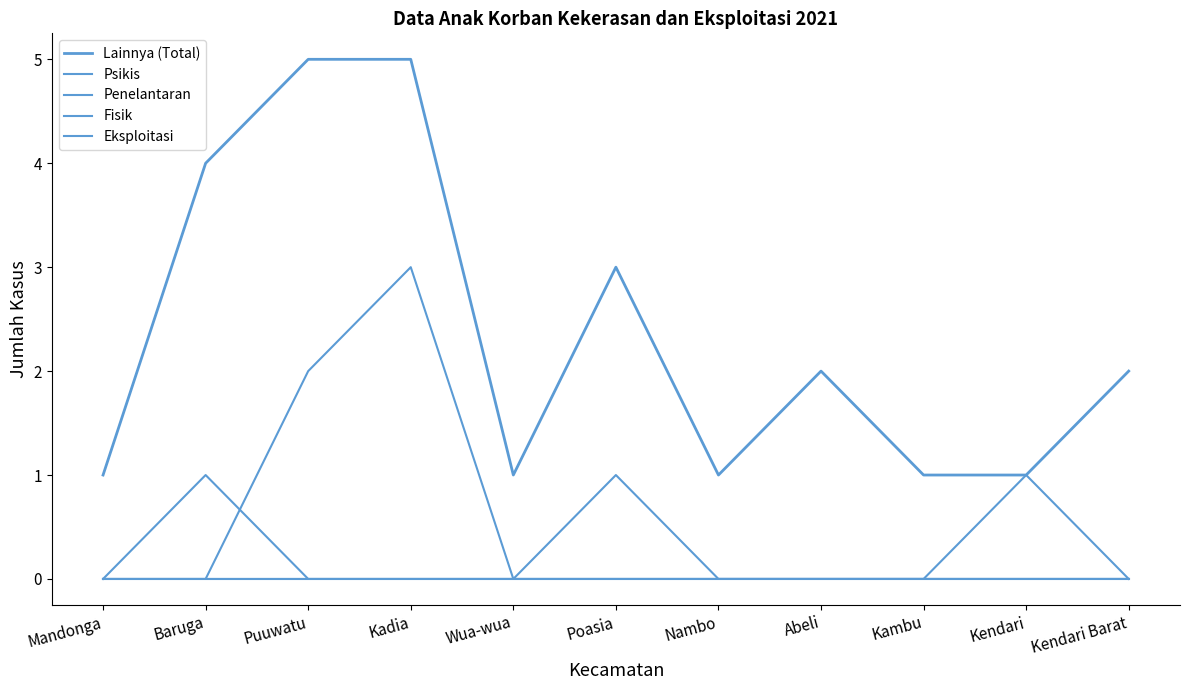

How many lines are shown in the chart?

5